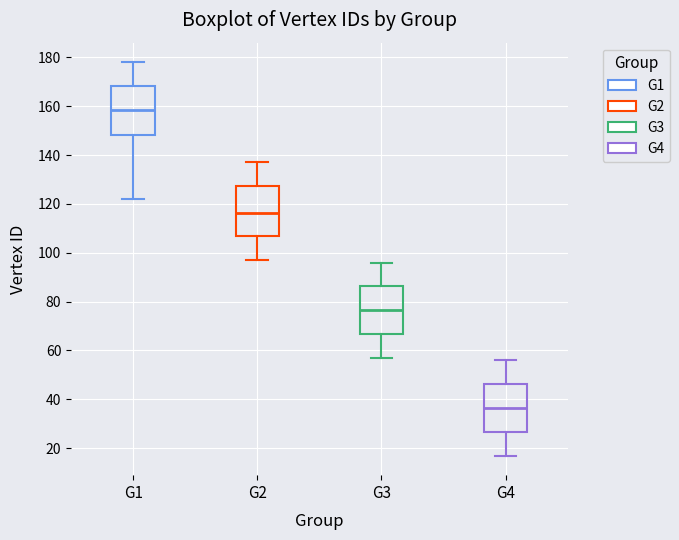

Which box's median line is the lowest?

G4